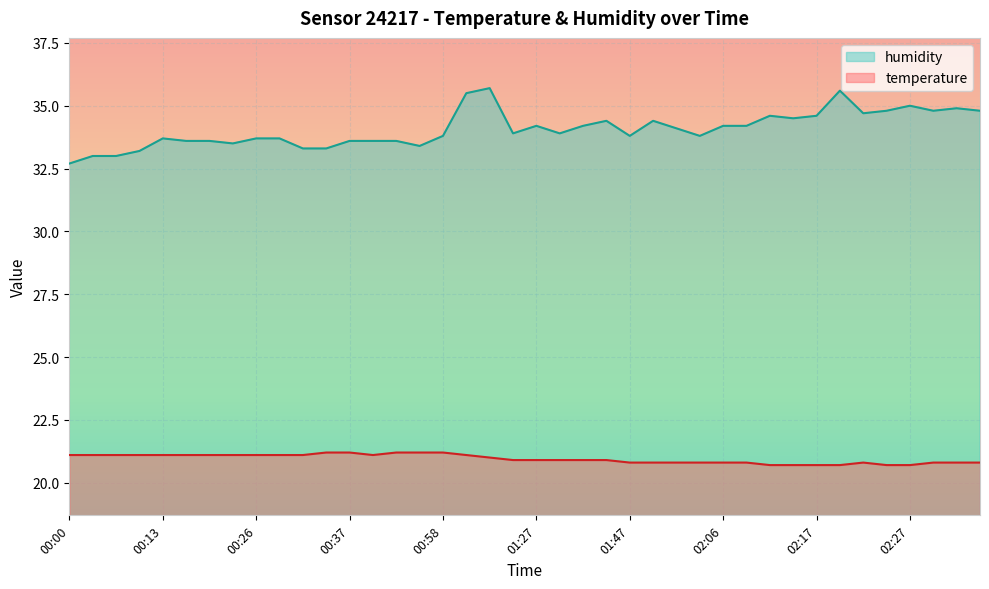

List the labels in order of humidity value, largest first.

01:07, 02:19, 01:01, 02:27, 02:32, 02:24, 02:29, 02:34, 02:22, 02:12, 02:17, 02:14, 01:41, 01:59, 01:27, 01:33, 02:06, 02:09, 02:01, 01:18, 01:30, 00:58, 01:47, 02:04, 00:13, 00:26, 00:29, 00:16, 00:18, 00:37, 00:39, 00:50, 00:23, 00:52, 00:31, 00:34, 00:08, 00:02, 00:05, 00:00